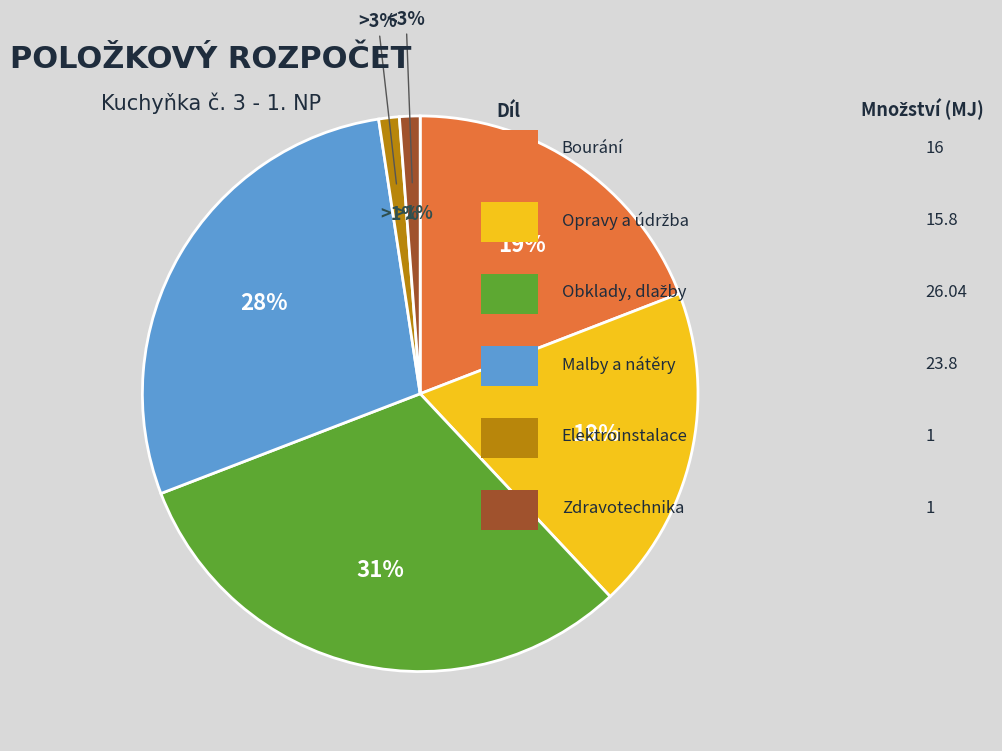

Do Malby a nátěry and Zdravotechnika together represent more than half of the pie?

No